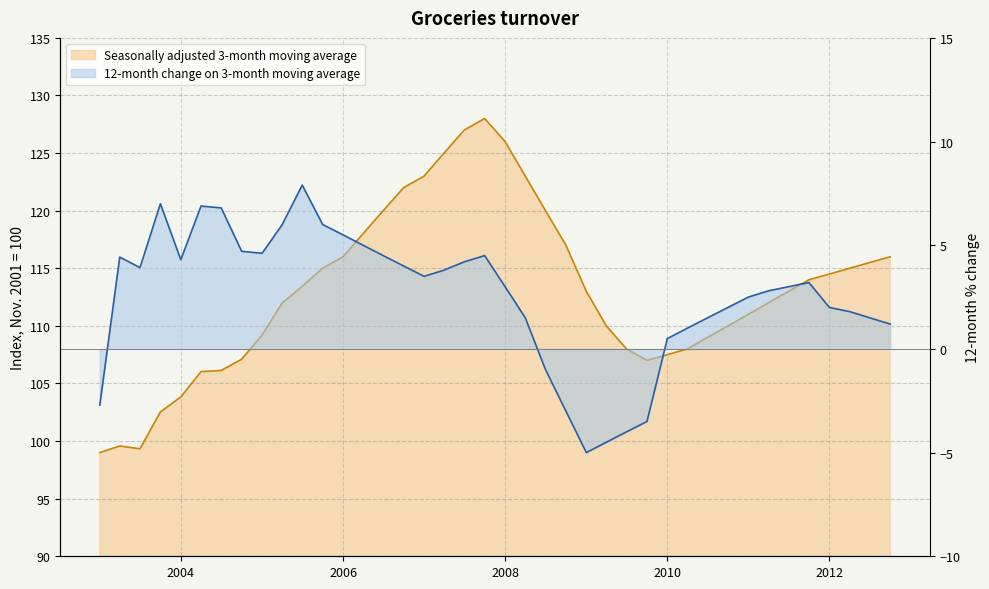

True or false: Seasonally adjusted 3-month moving average has more than 2 interior local peaks.

False